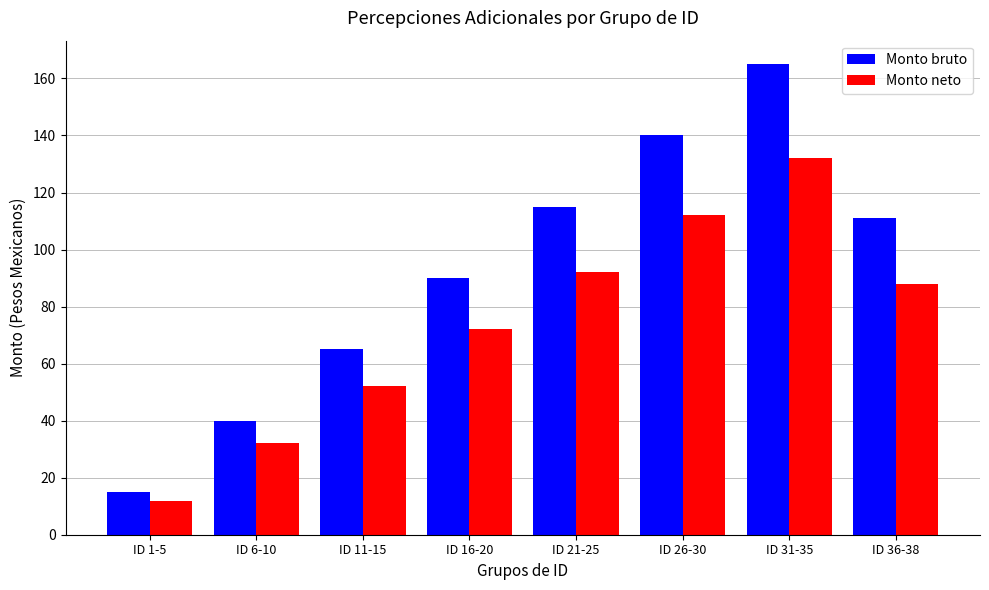

What is the difference between the second highest and second lowest values in the Monto neto series?

80